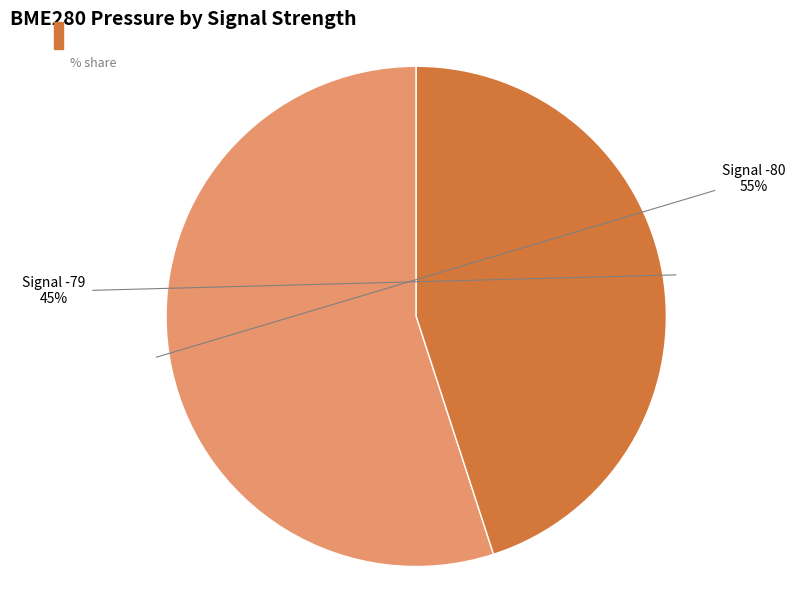

Do Signal -79 and Signal -80 together represent more than half of the pie?

Yes